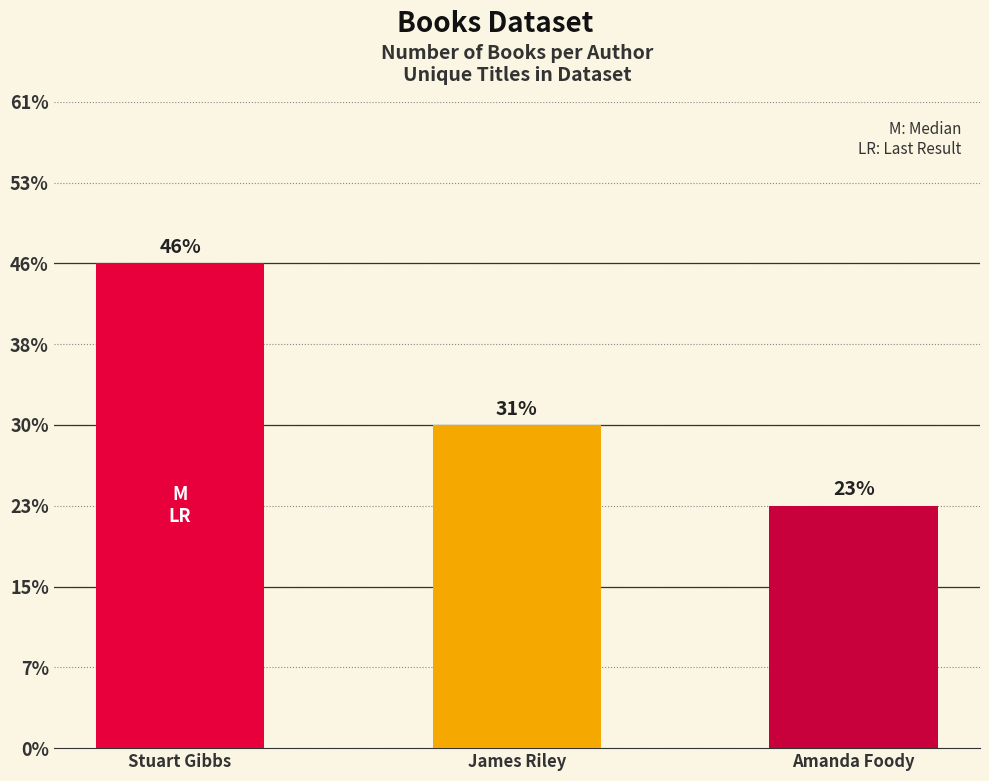

List the labels in order of value, smallest first.

Amanda Foody, James Riley, Stuart Gibbs